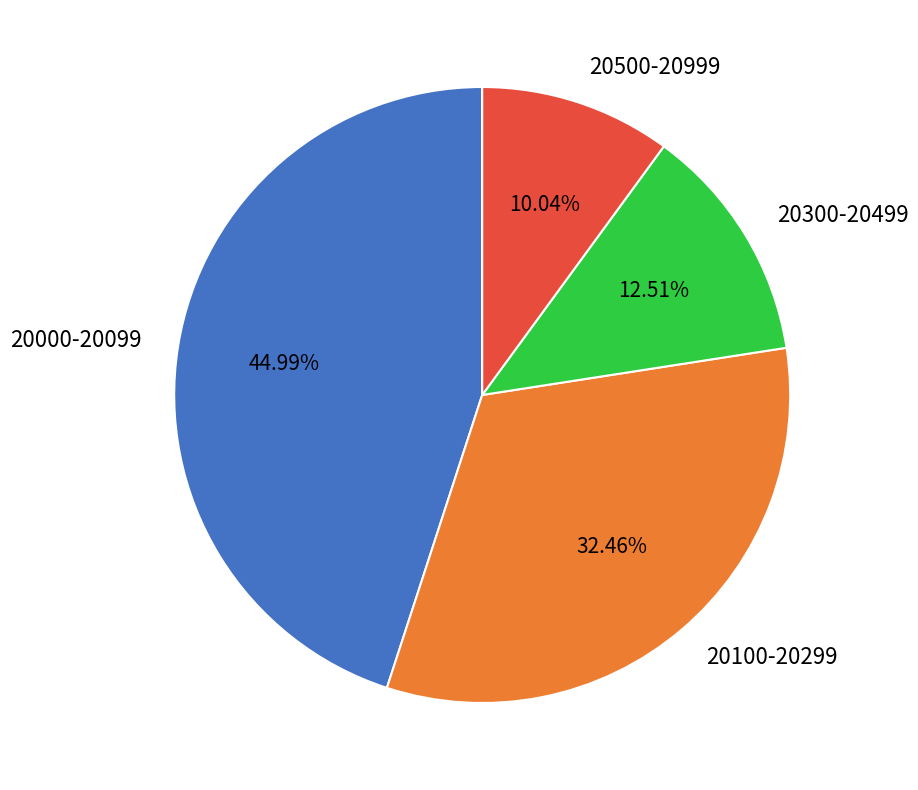

Which slice is the smallest?

20500-20999